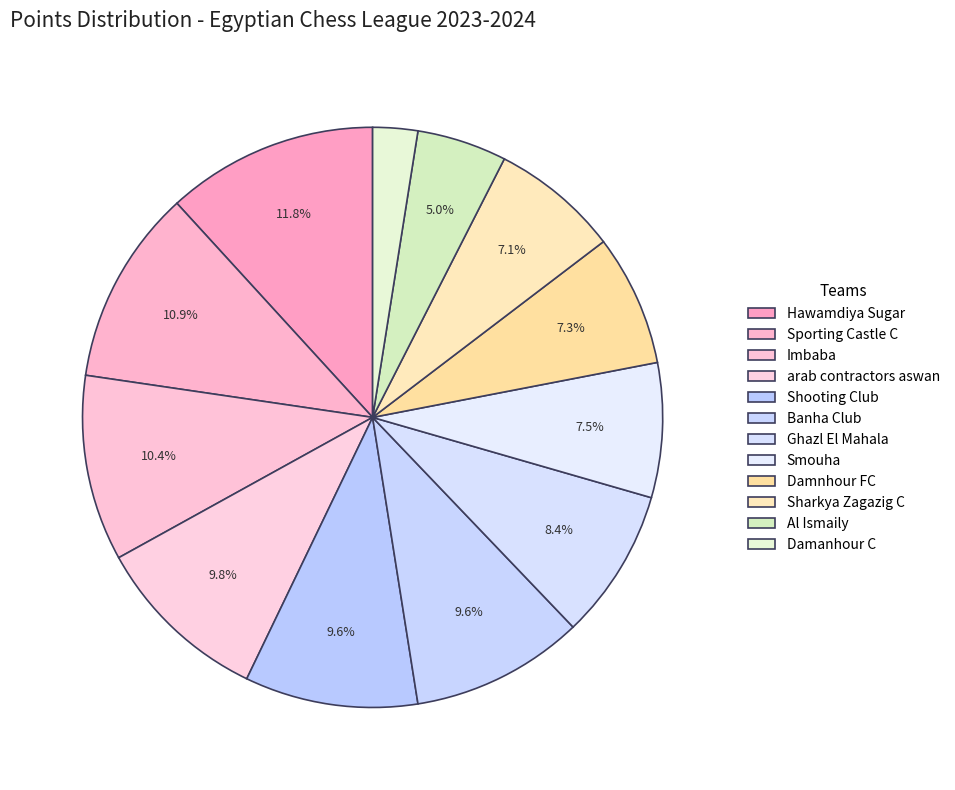

Which slice is the smallest?

Damanhour C